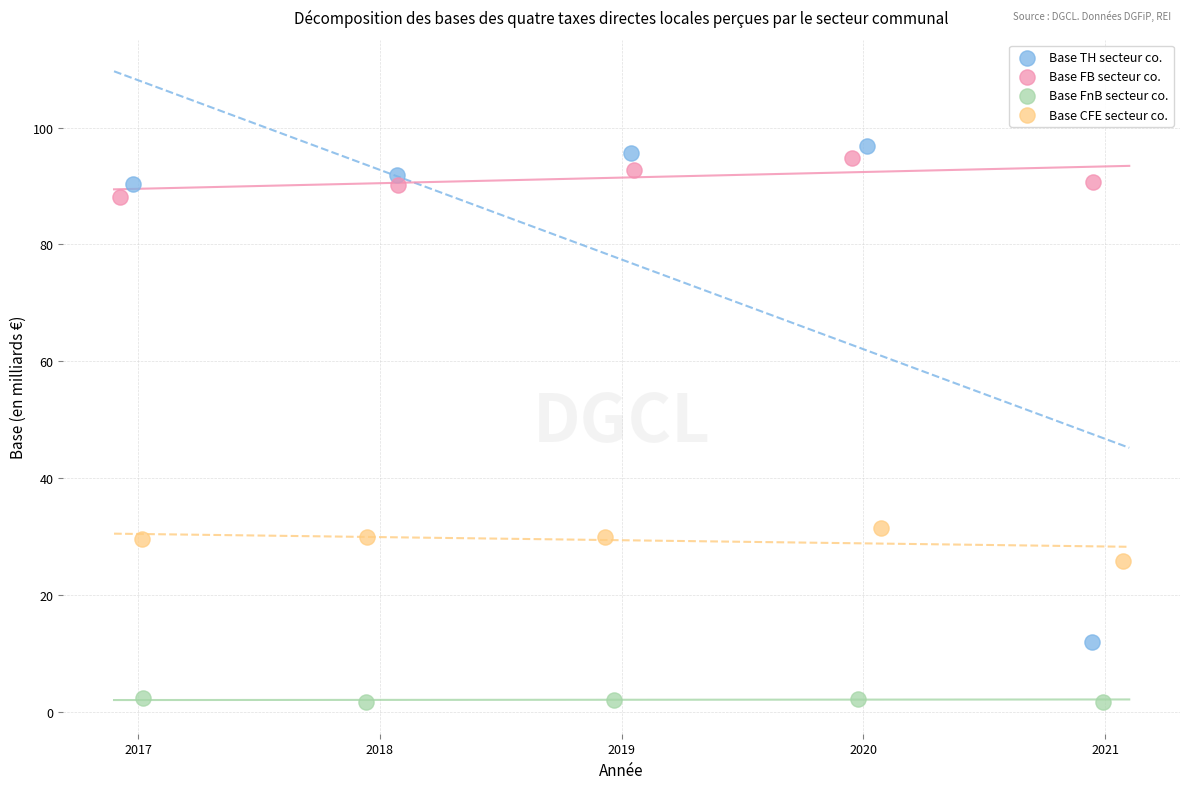

Which series has the largest Y range (max minus min)?

Base TH secteur co.